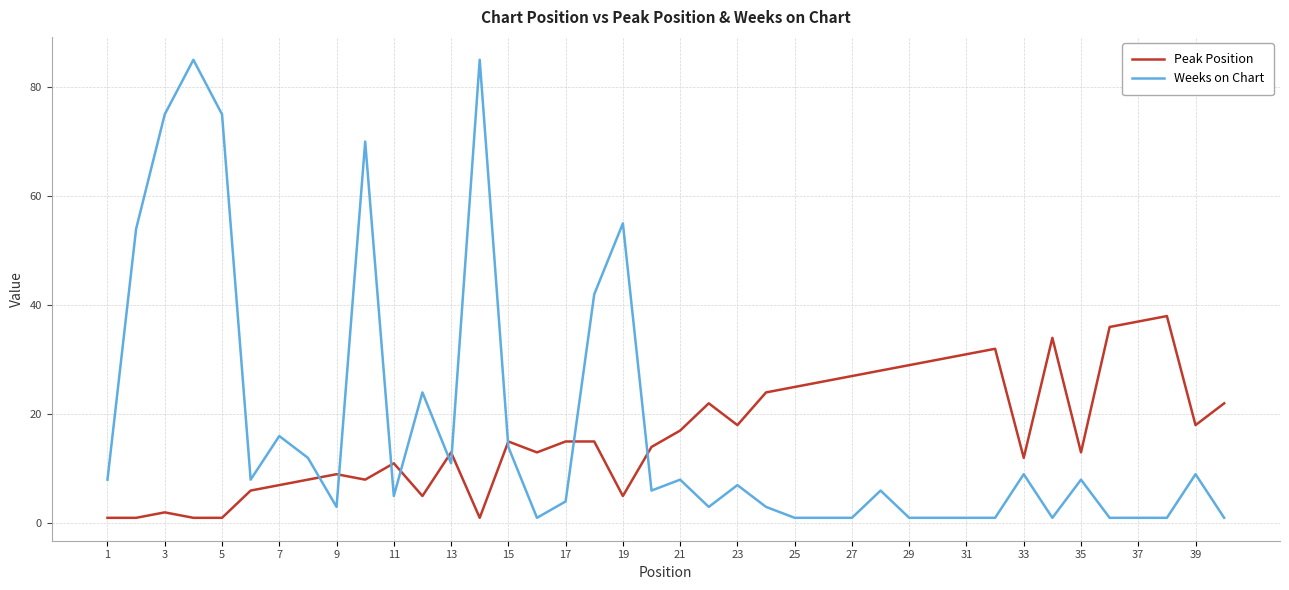

What are all the series names shown in the legend?

Peak Position, Weeks on Chart